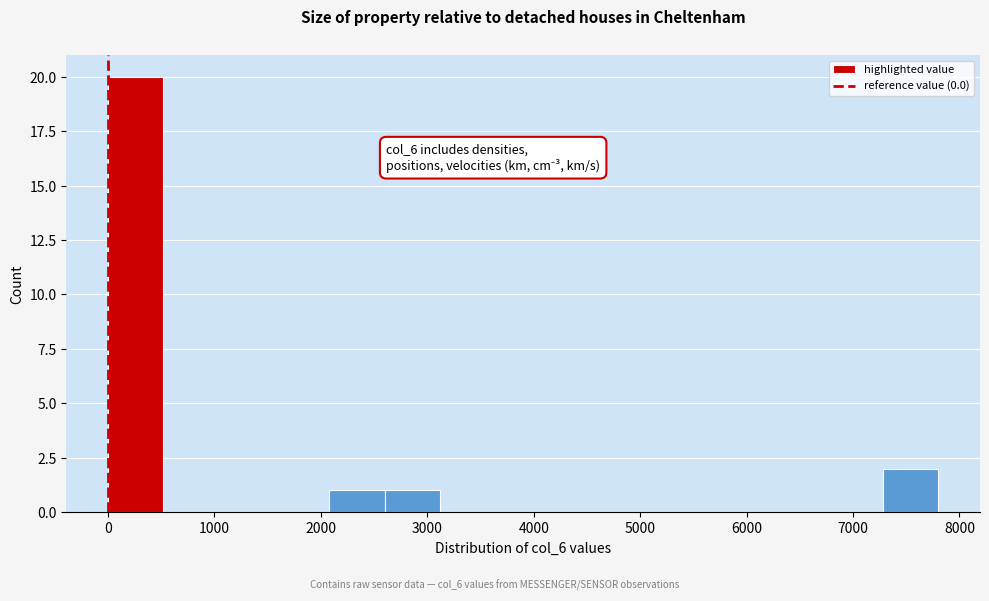

Which range on the x-axis has the tallest bar?

0 to 500